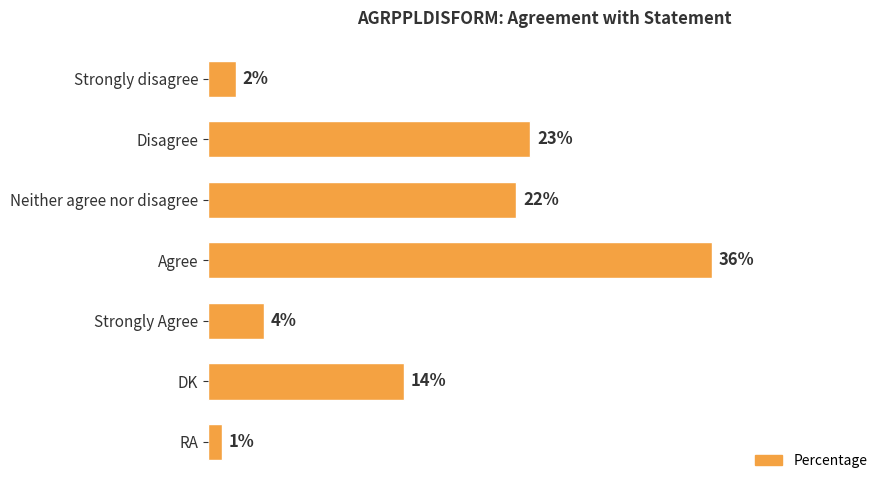

Which has a higher value, DK or Strongly disagree?

DK